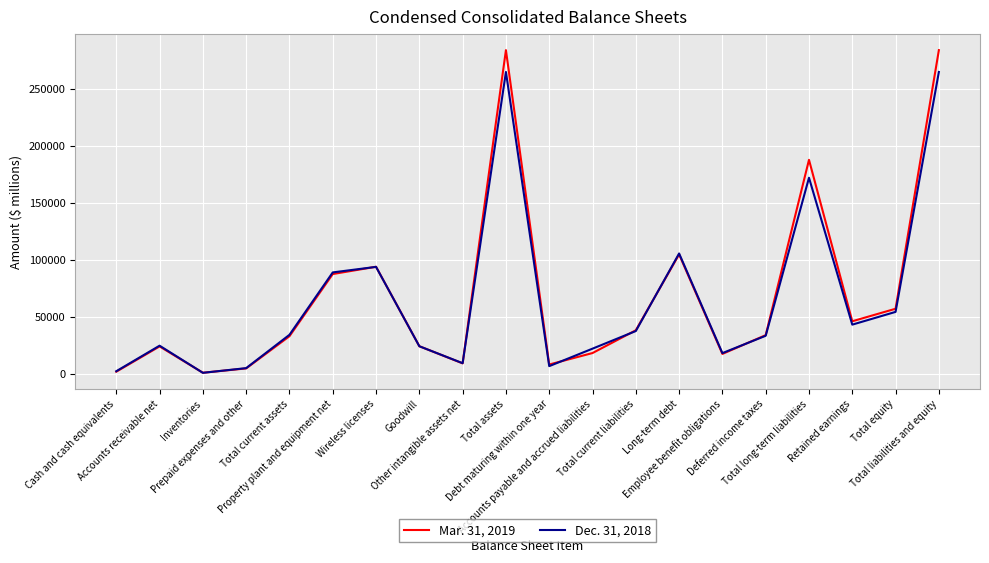

List the series in order of their peak value, lowest first.

Dec. 31, 2018, Mar. 31, 2019